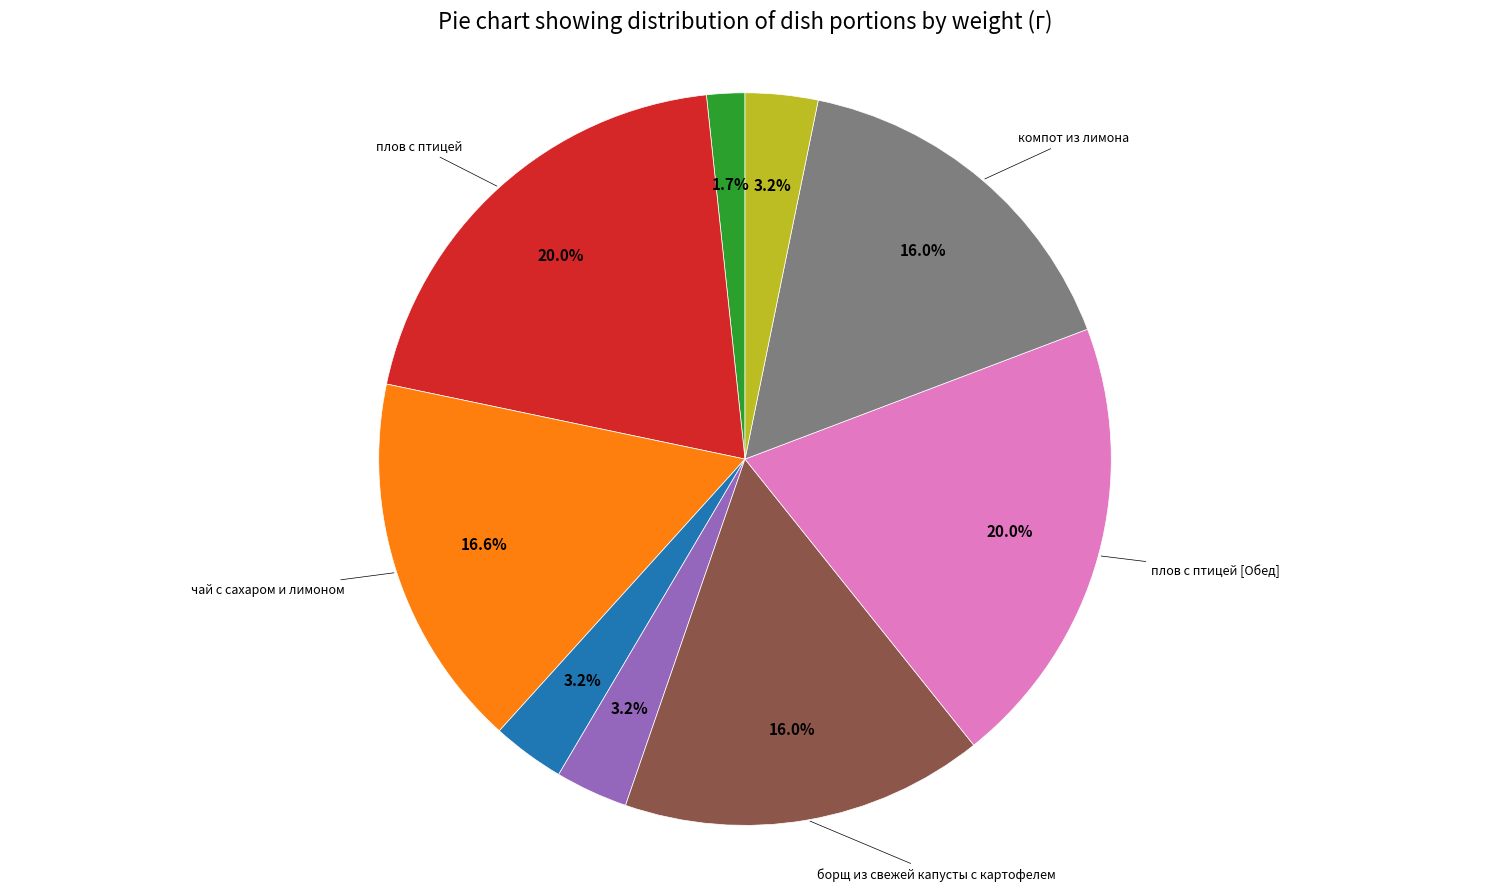

How many segments does this pie chart have?

9